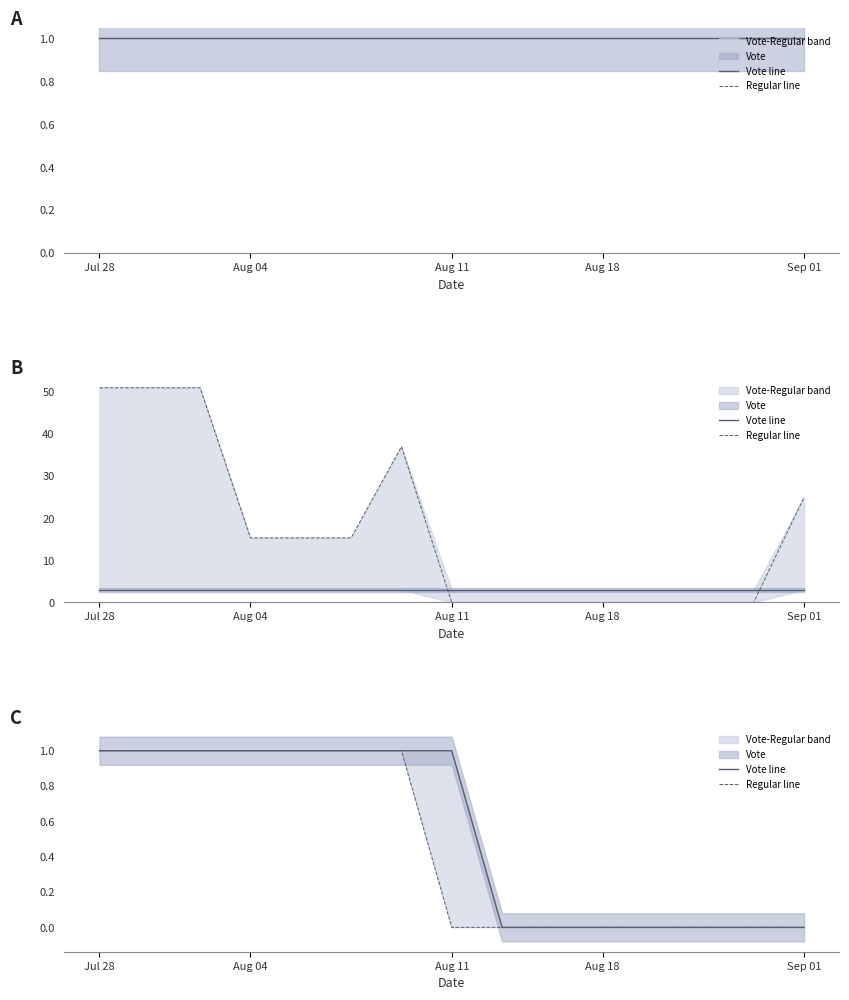

At which label does Vote line reach its peak?

Jul 28